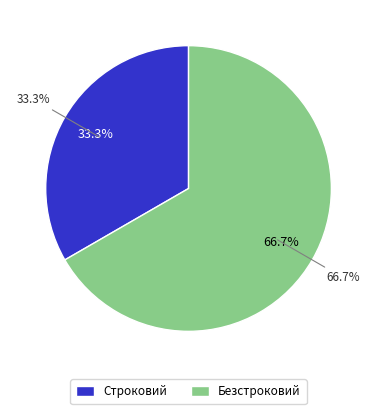

Count the number of slices in the pie.

2